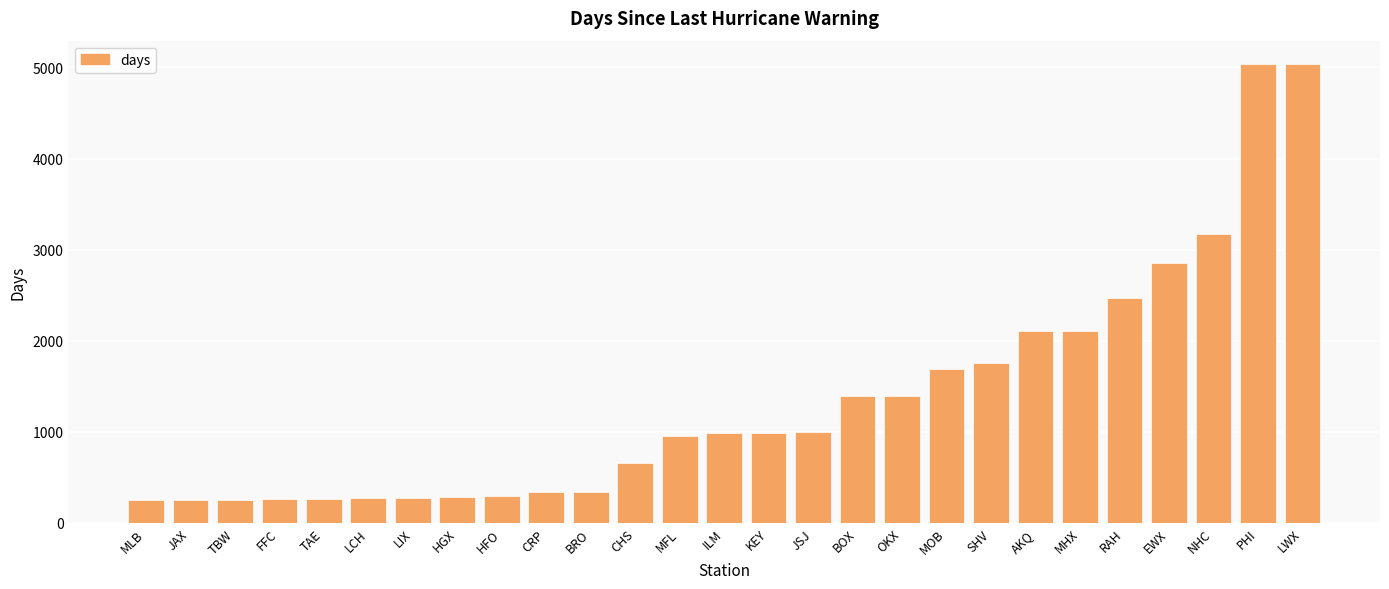

Approximately how many times larger is the value at MFL compared to EWX?

0.3